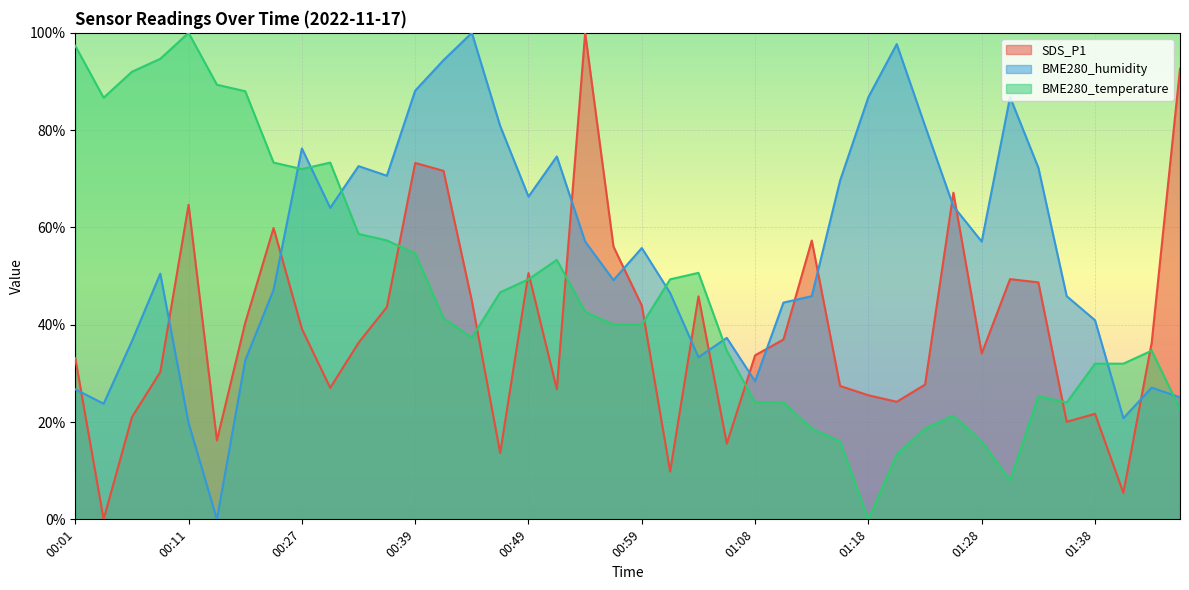

True or false: BME280_temperature has more than 1 points higher than both neighbors.

True